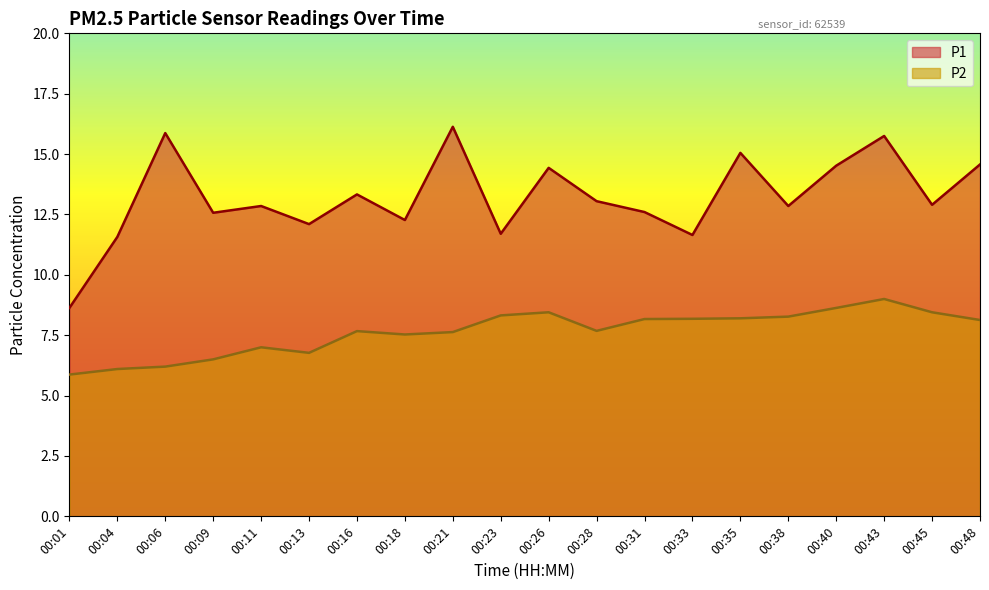

At which category does P2 reach its first local peak?

00:11